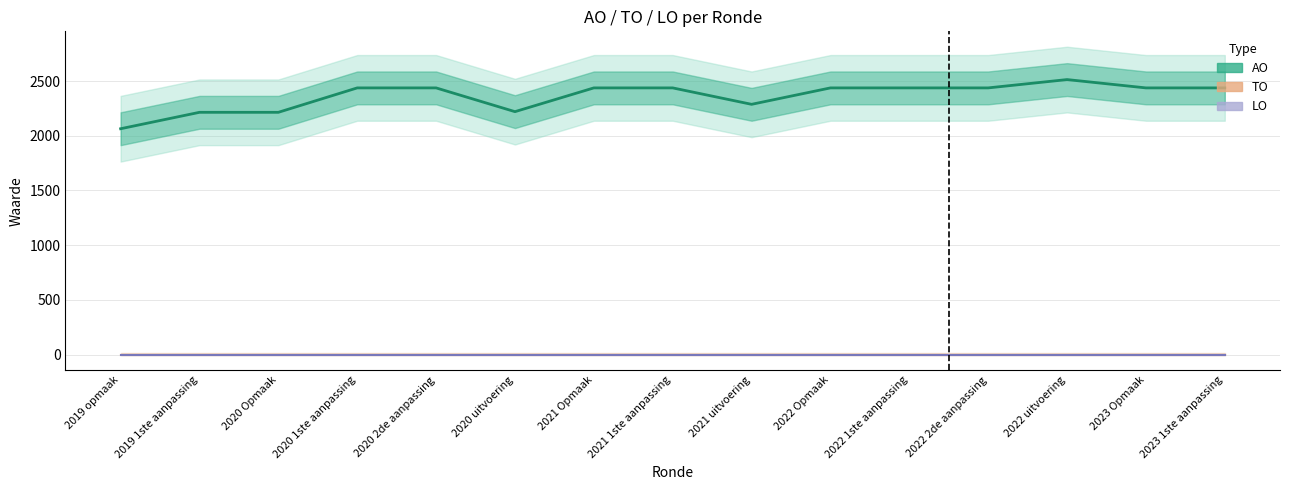

What is the label of the 10th point from the right?

2020 uitvoering